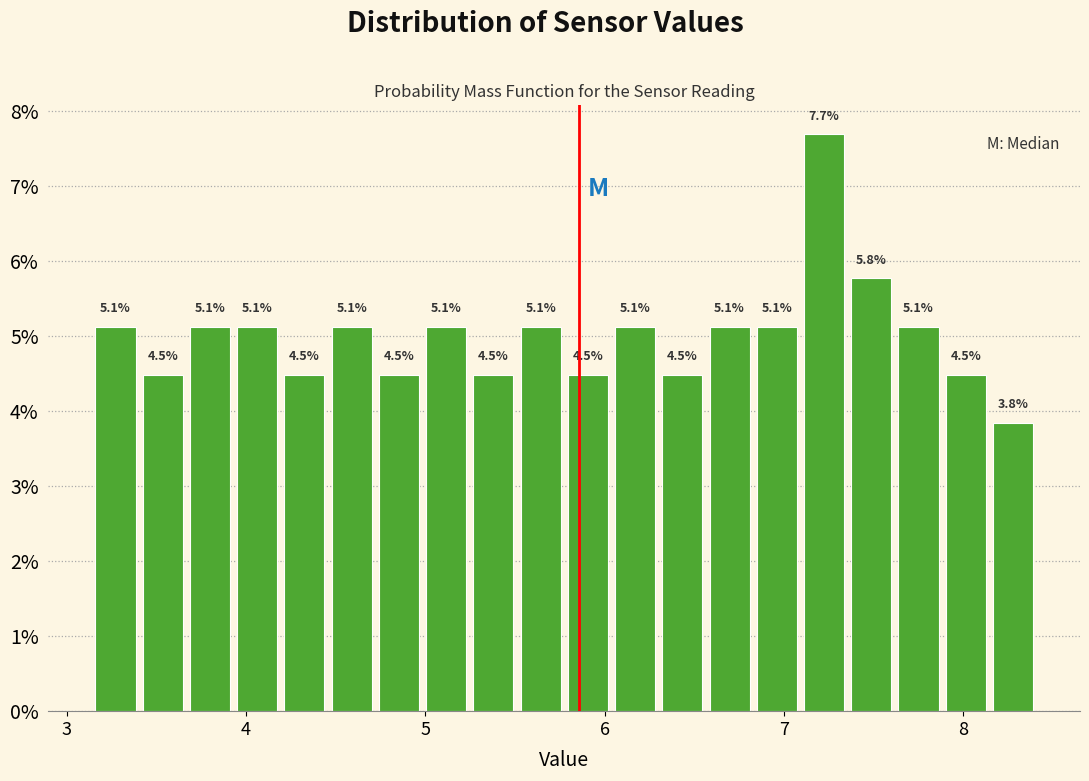

Around what value on the x-axis is the tallest bar? Give the approximate position of its centre, as read against the axis.

7.2